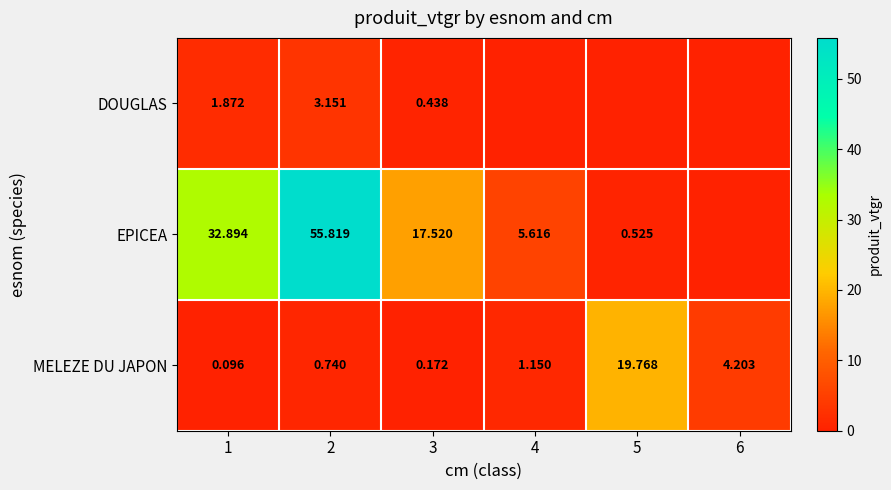

What is the total value across all series at 2?

59.7